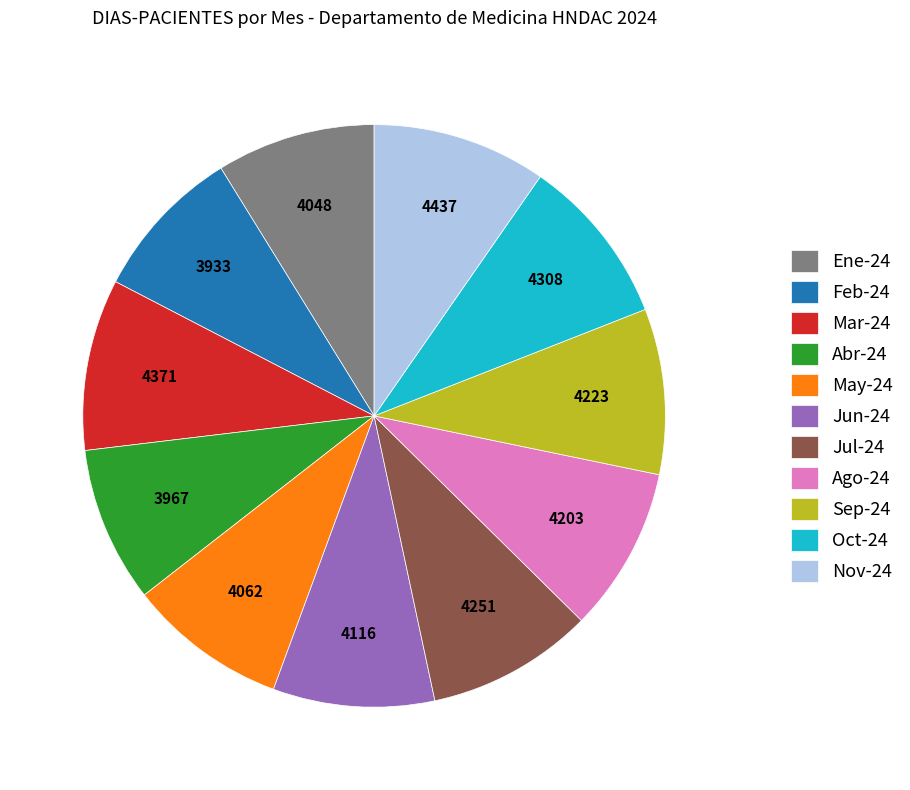

Approximately how many times larger is the value at Jun-24 compared to Feb-24?

1.0